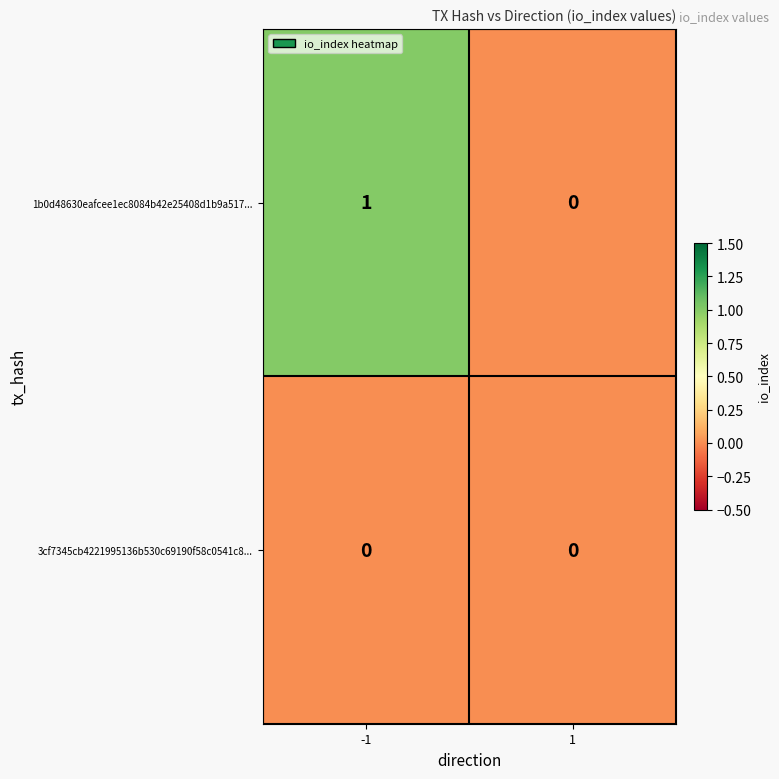

Which series has the largest total across all categories?

1b0d48630eafcee1ec8084b42e25408d1b9a517...